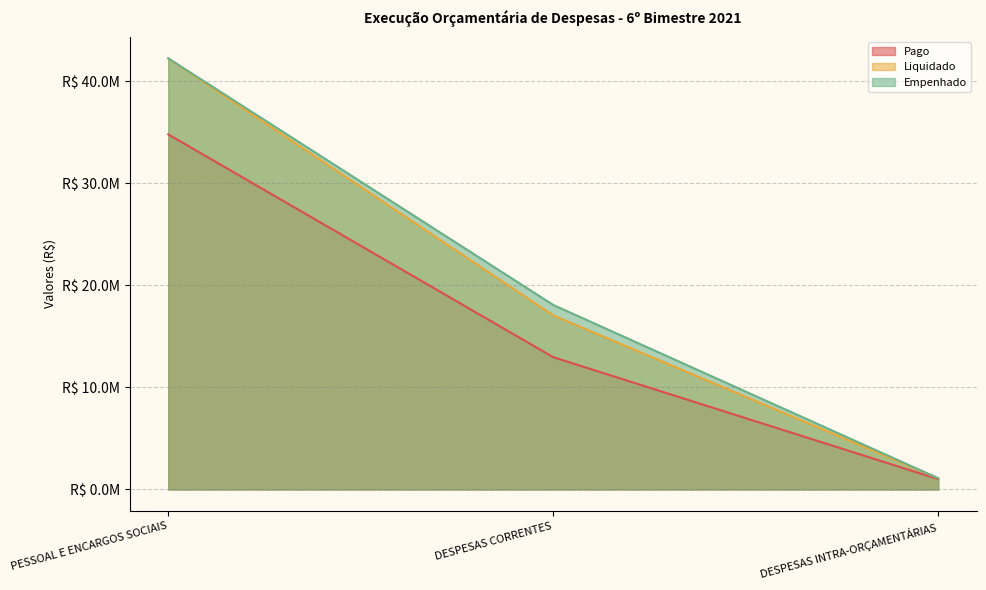

The Liquidado series shows 28407917.8 at DESPESAS CORRENTES. True or false?

False